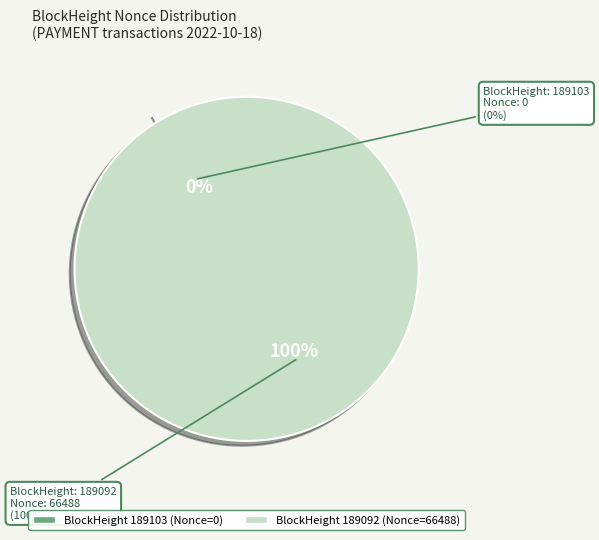

Which category accounts for the majority?

189092